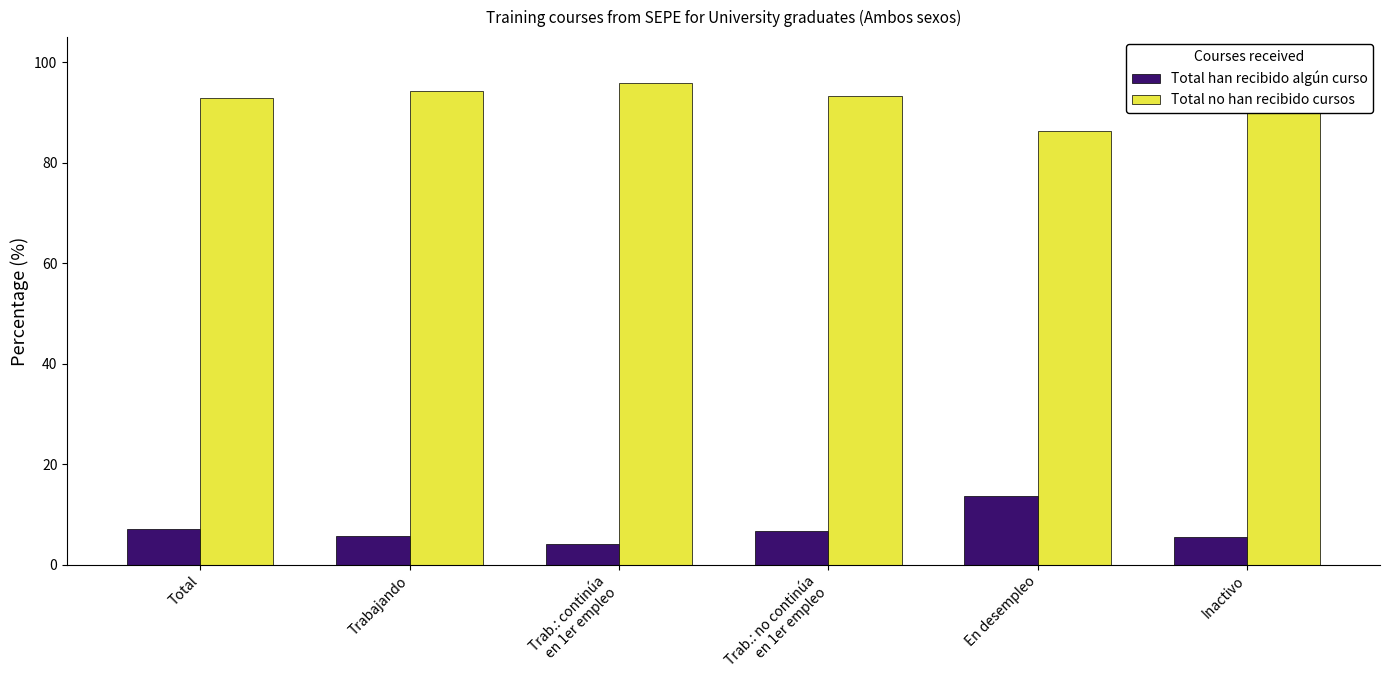

True or false: Total han recibido algún curso has a value of 4.2 at Trab.: continúa
en 1er empleo.

True